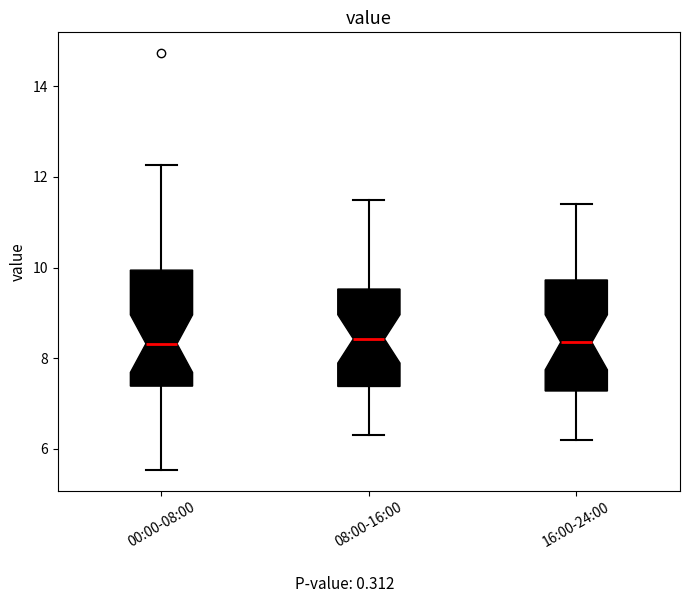

Where does the upper whisker of the box for 16:00-24:00 end on the y-axis? The values are not printed on the chart, so give them approximately, as read against the axis.

11.4